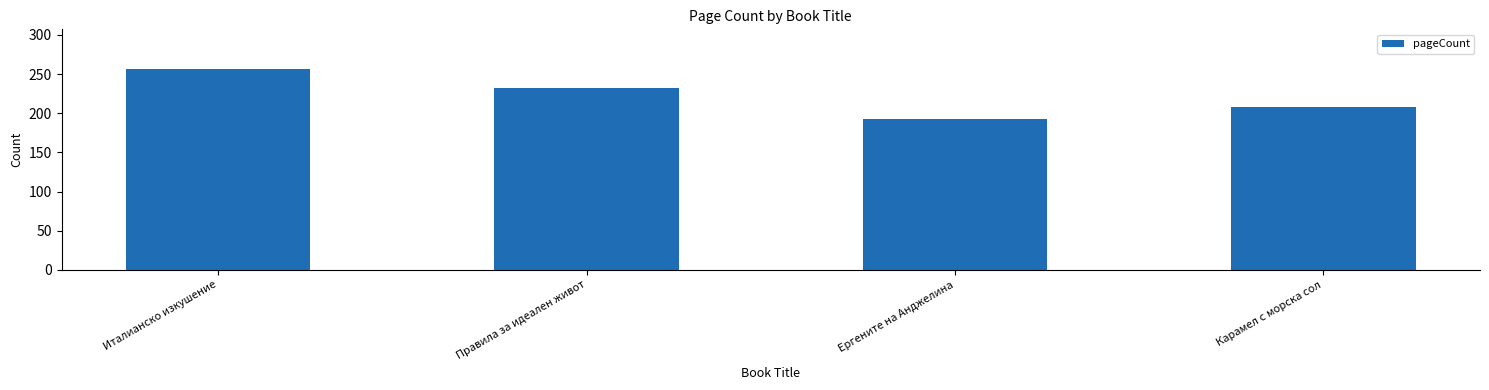

What is the label of the 3rd bar from the right?

Правила за идеален живот